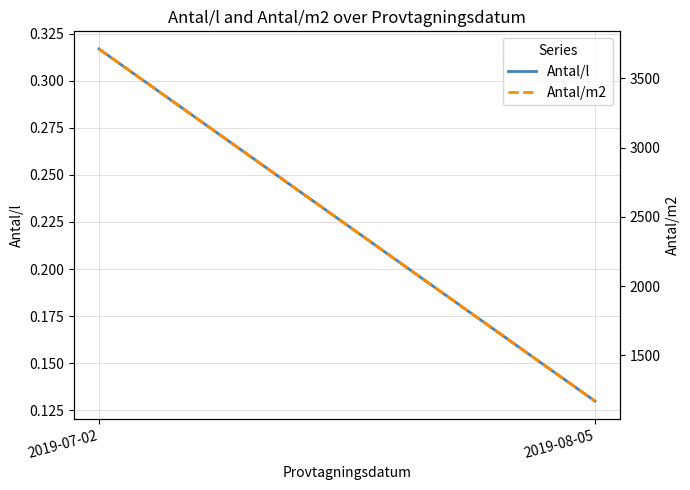

How many series are shown in this chart?

2